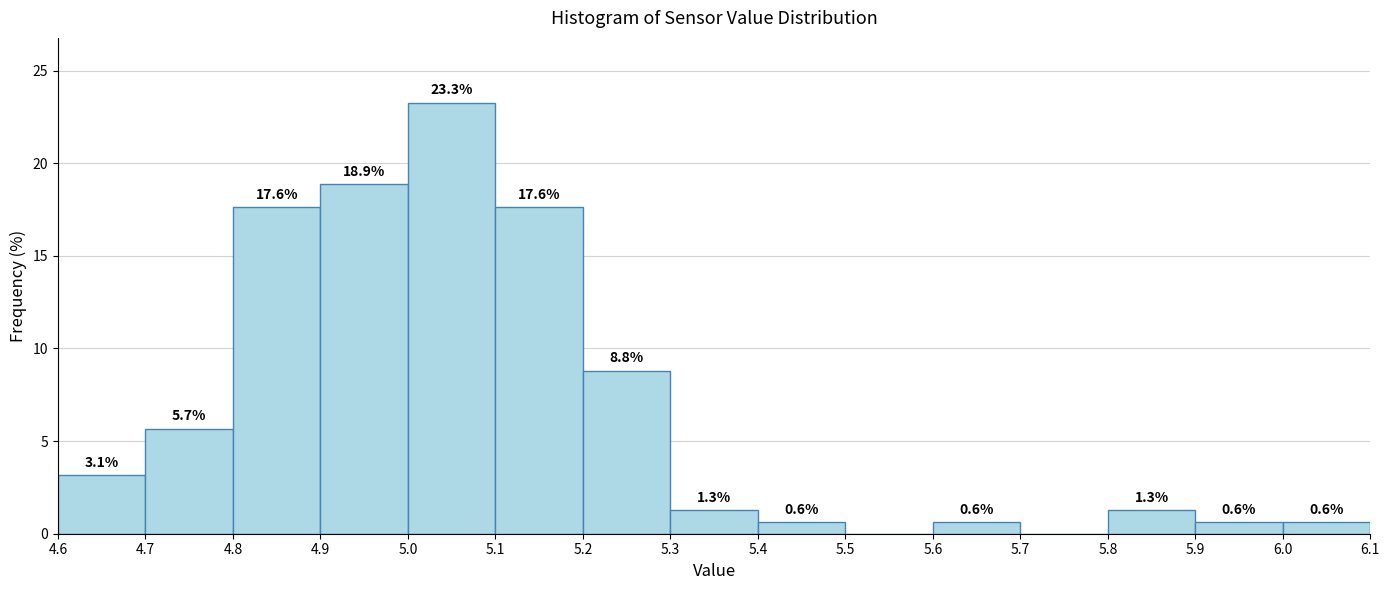

Which range on the x-axis has the tallest bar?

5.0 to 5.1